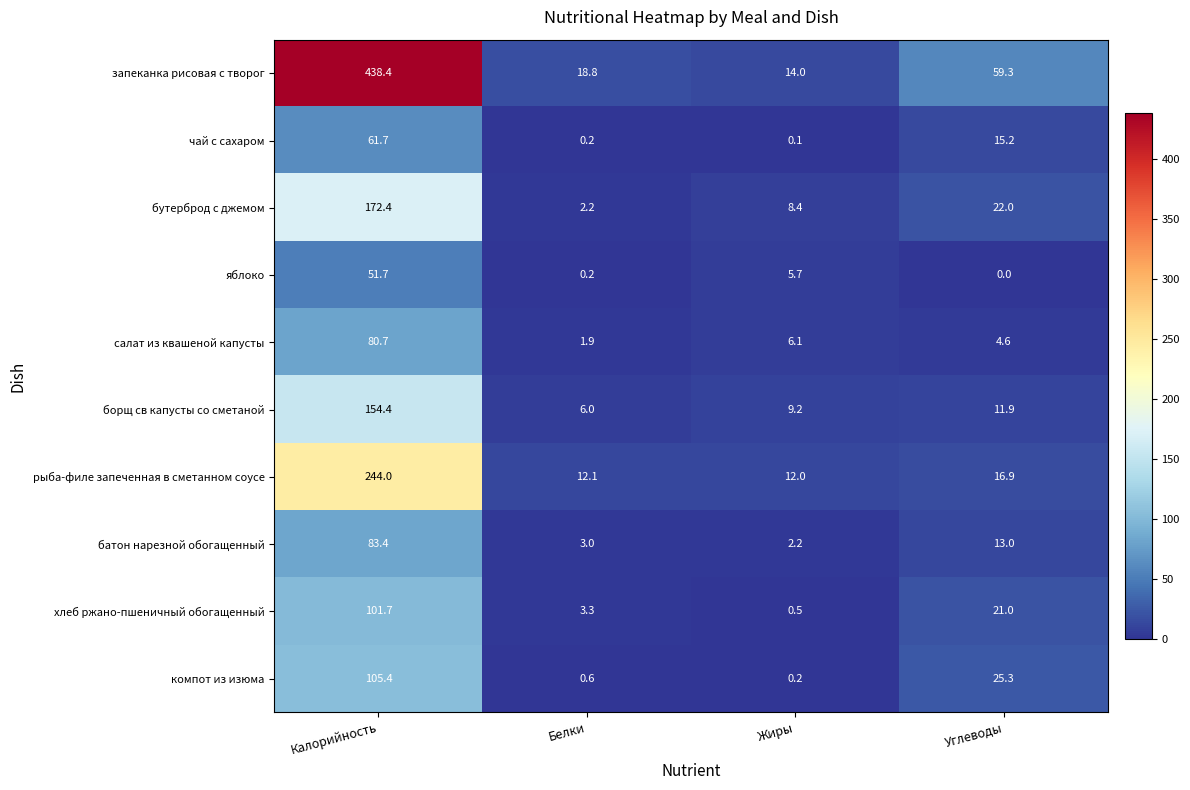

Which series has the largest total across all categories?

запеканка рисовая с творог